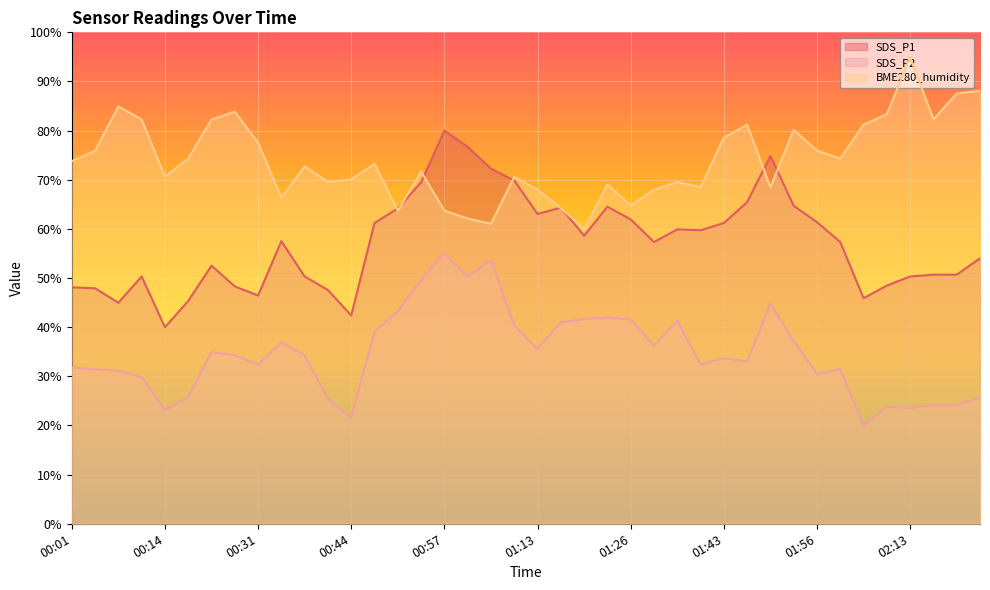

Which series has the largest total across all categories?

BME280_humidity